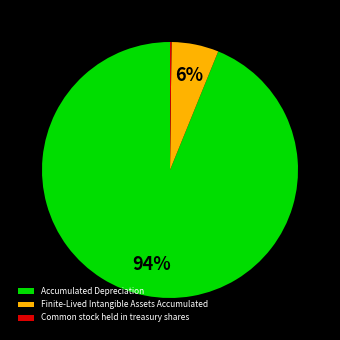

Is there any slice that represents more than half of the pie?

Yes